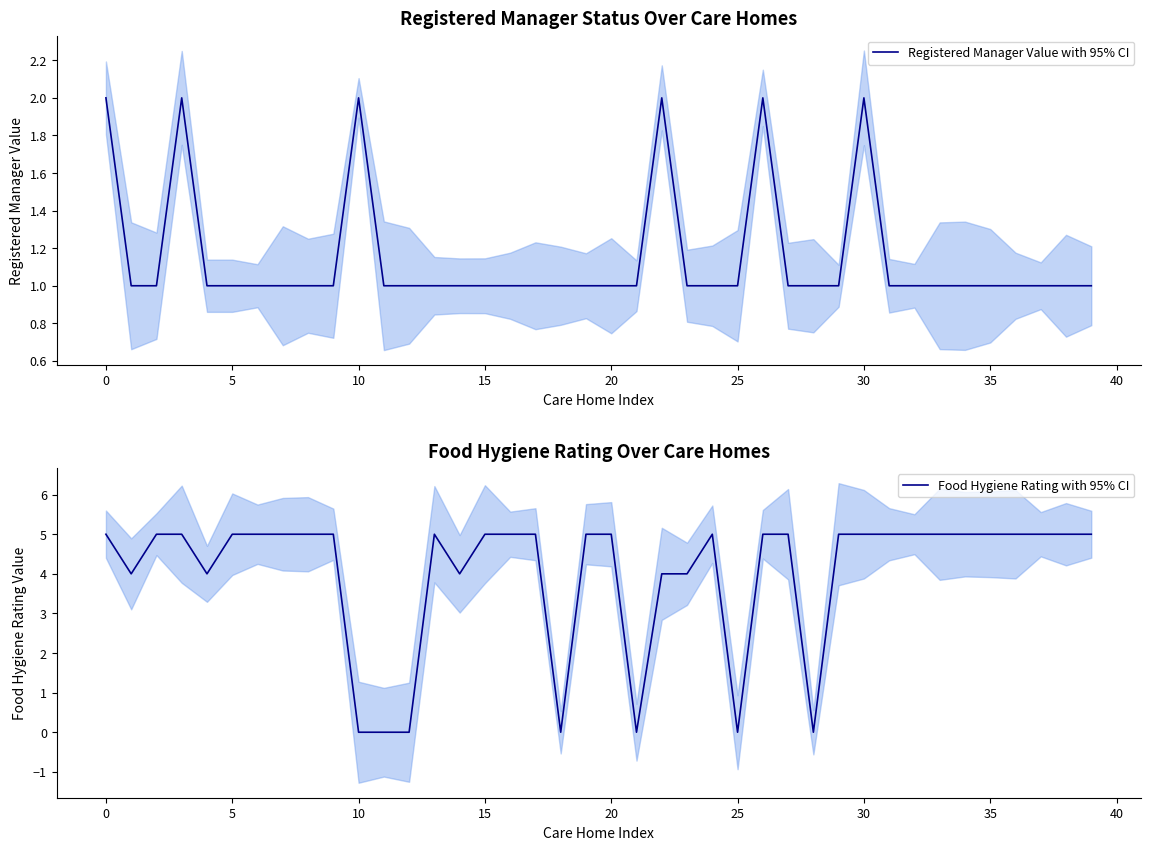

Between 14 and 15, which is larger?

14